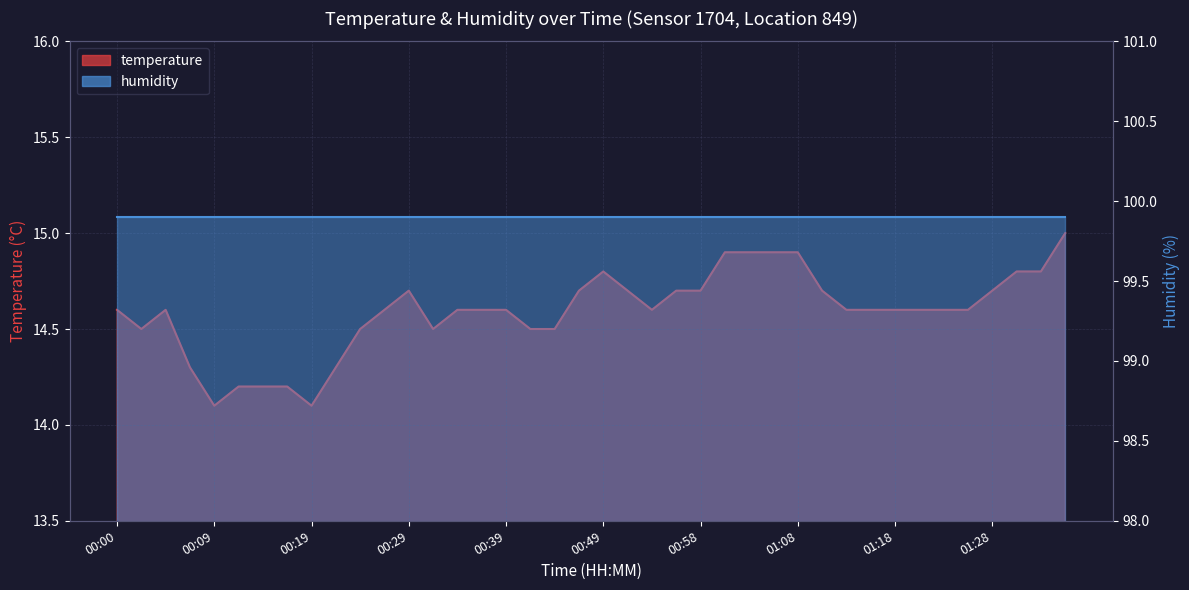

What is the difference between the second highest and second lowest values?

0.8